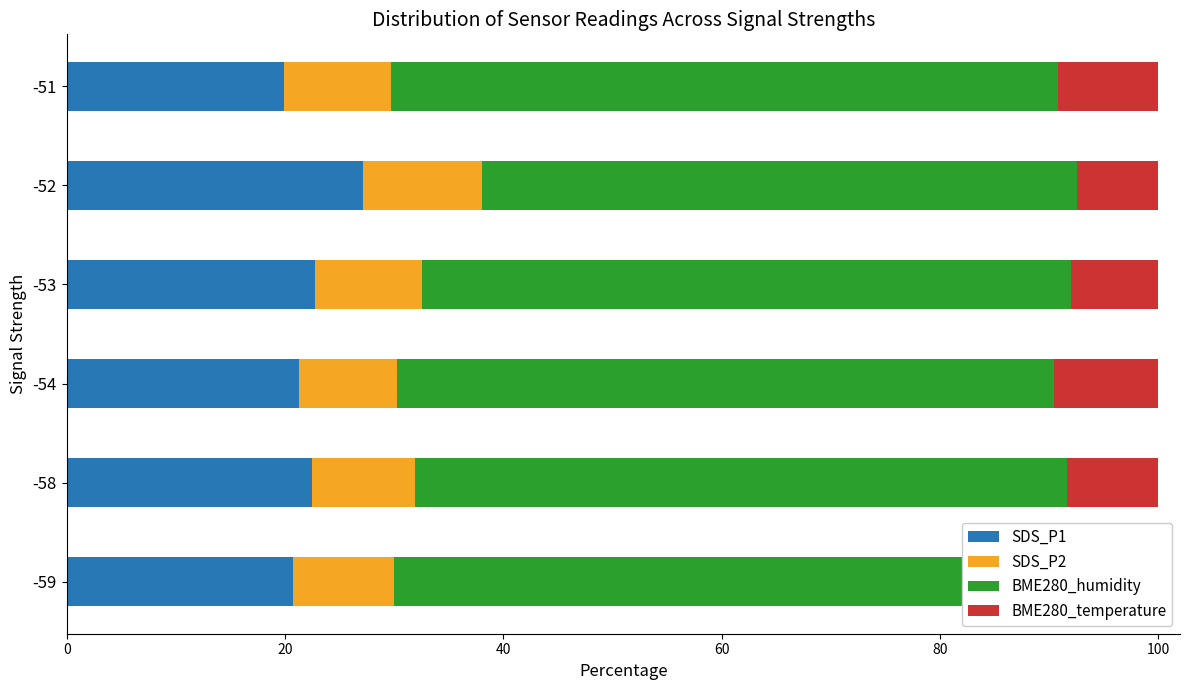

How many bars are there in each group?

4